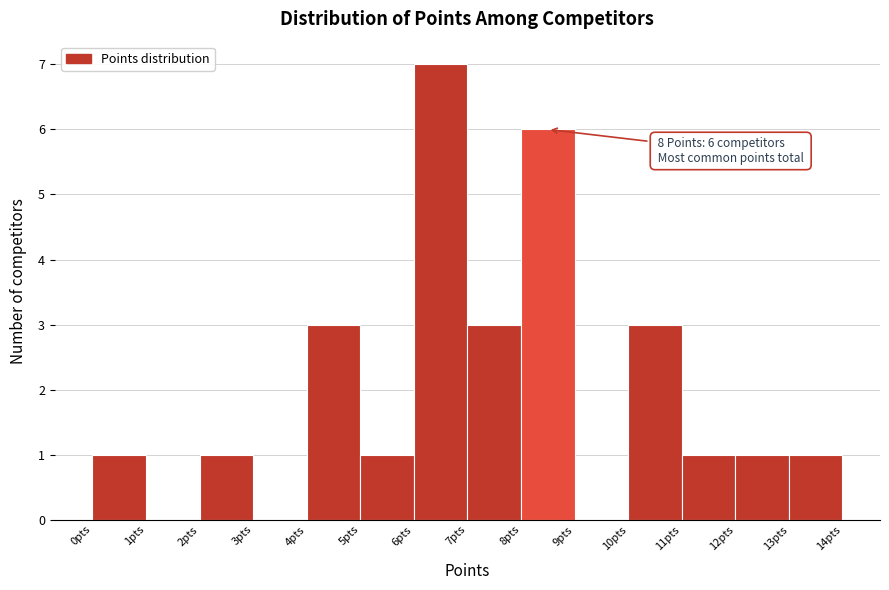

Which range on the x-axis has the tallest bar?

6 to 7